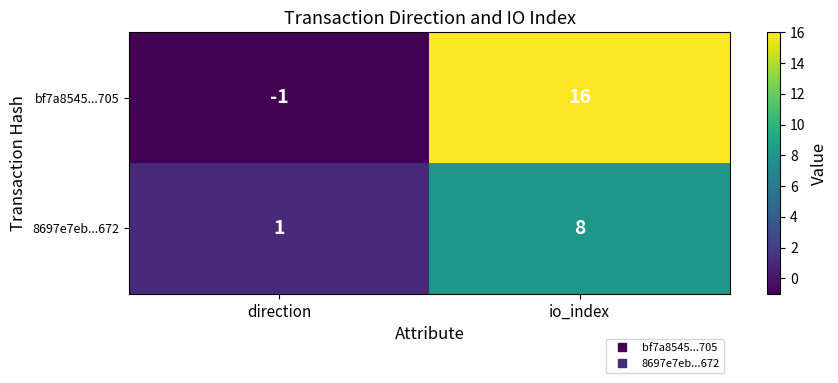

Between direction and io_index, which series saw the biggest shift?

bf7a8545...705